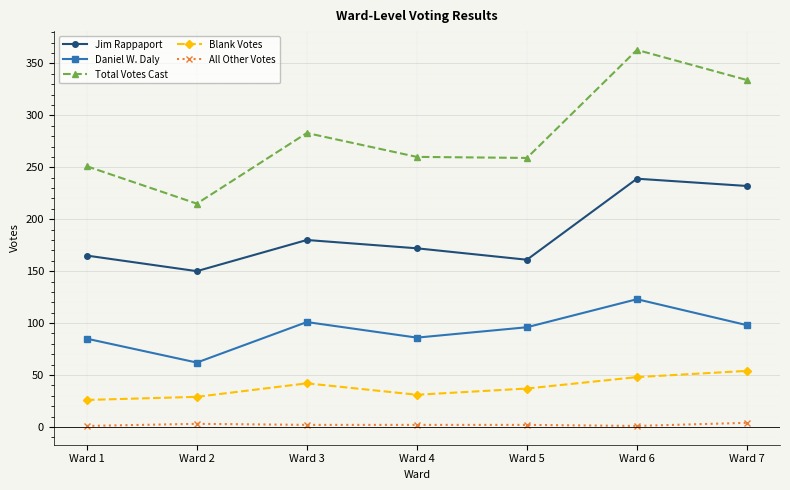

True or false: Daniel W. Daly and Total Votes Cast intersect in this chart.

False